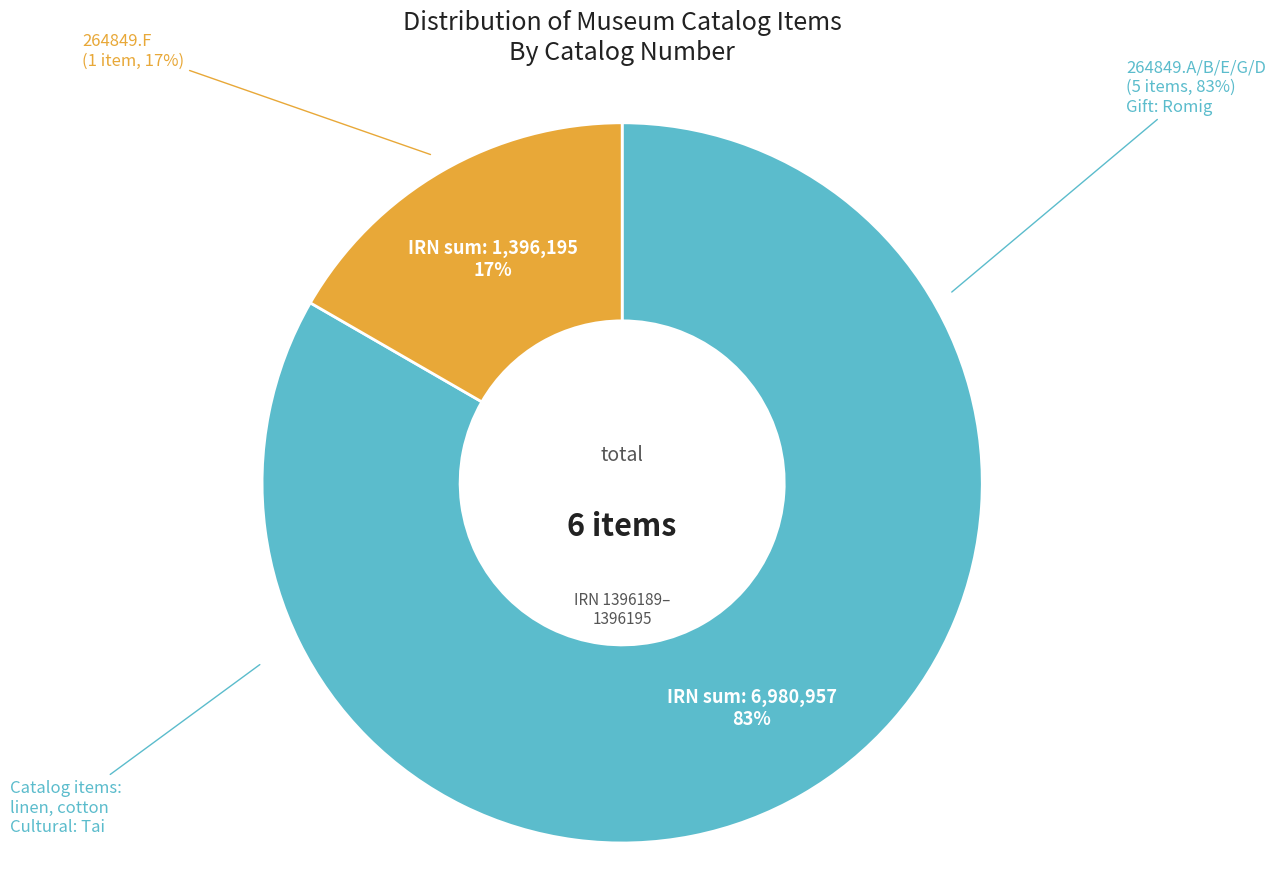

Is the sum of 264849.E and 264849.G greater than half?

No